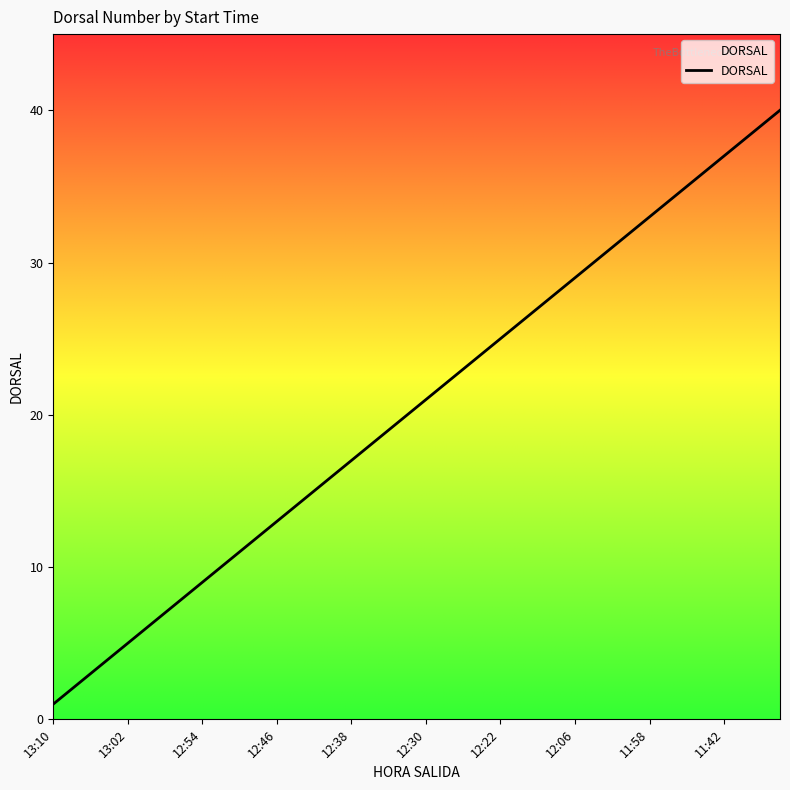

What is the change in value from 12:54 to 12:28?

+13